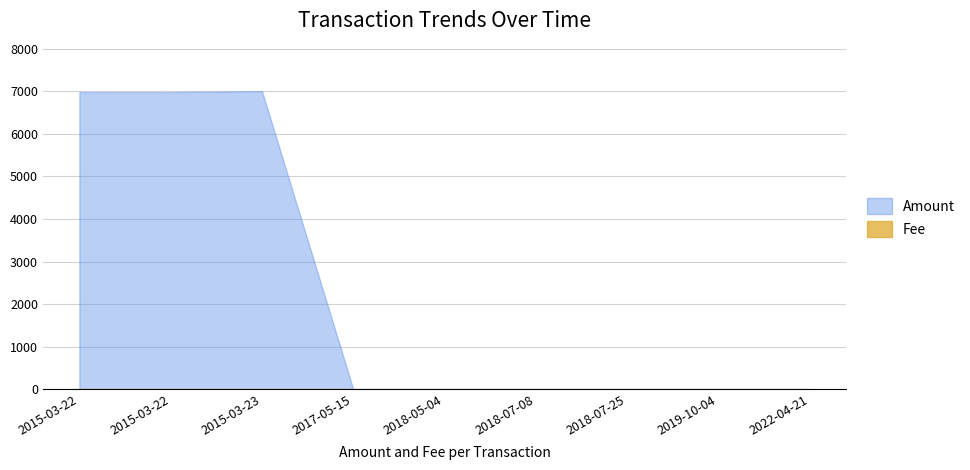

How many values in the Amount series exceed 0?

5